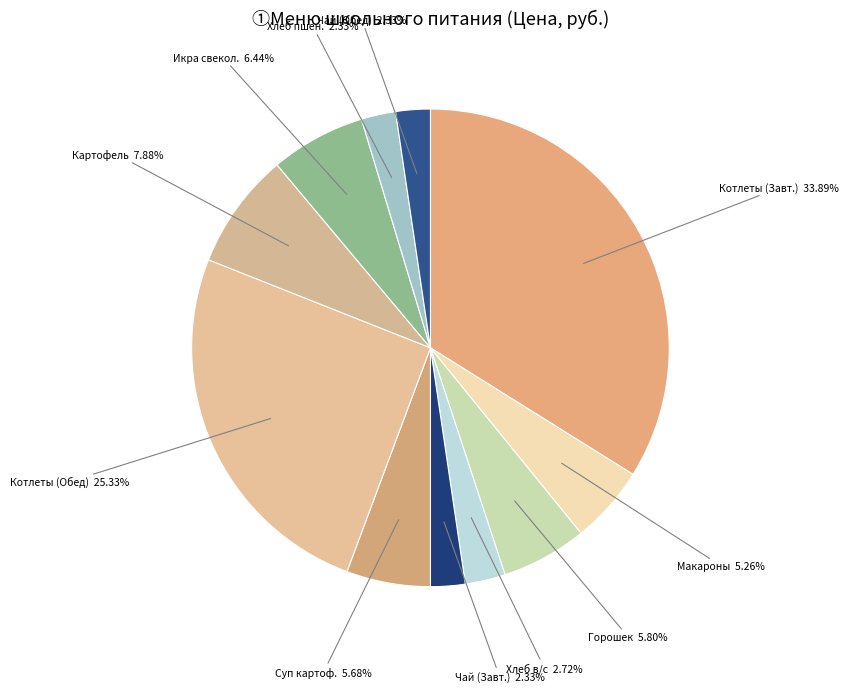

What is the ratio of the value at Картофель to the value at Хлеб в/с?

2.9